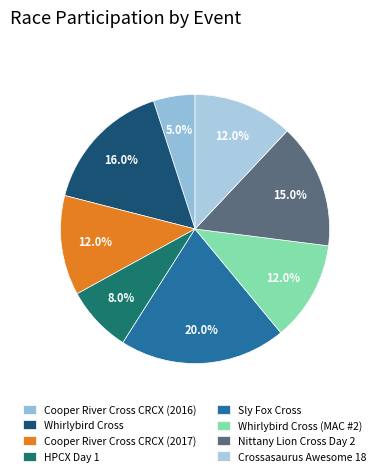

To the nearest percent, what percentage of the pie is Cooper River Cross CRCX (2016)?

5%